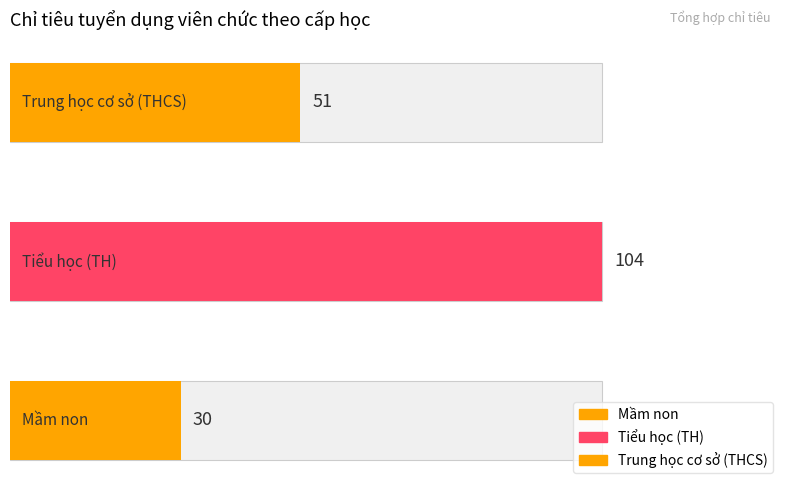

What position from the left is Trung học cơ sở (THCS)?

3